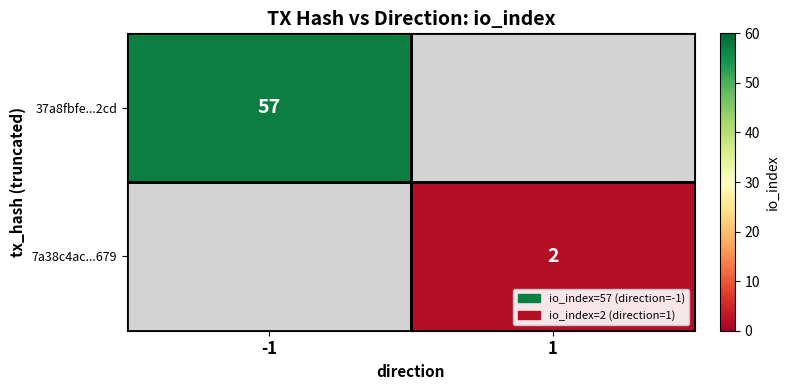

How many series are shown in this chart?

2